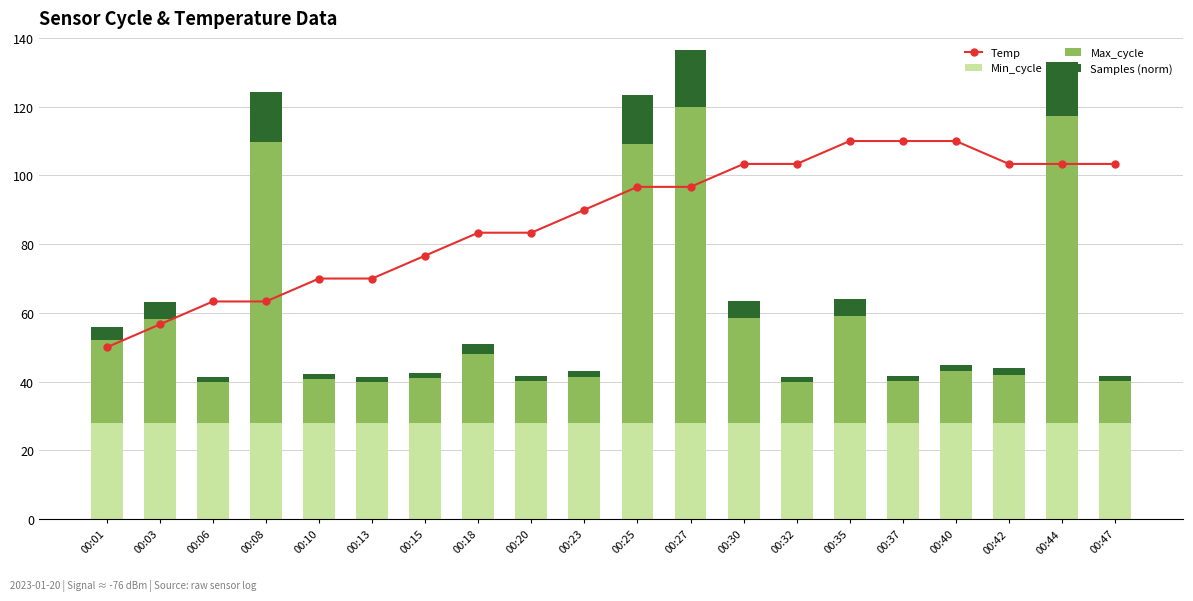

The Max_cycle series shows 7.4 at 00:47. True or false?

False